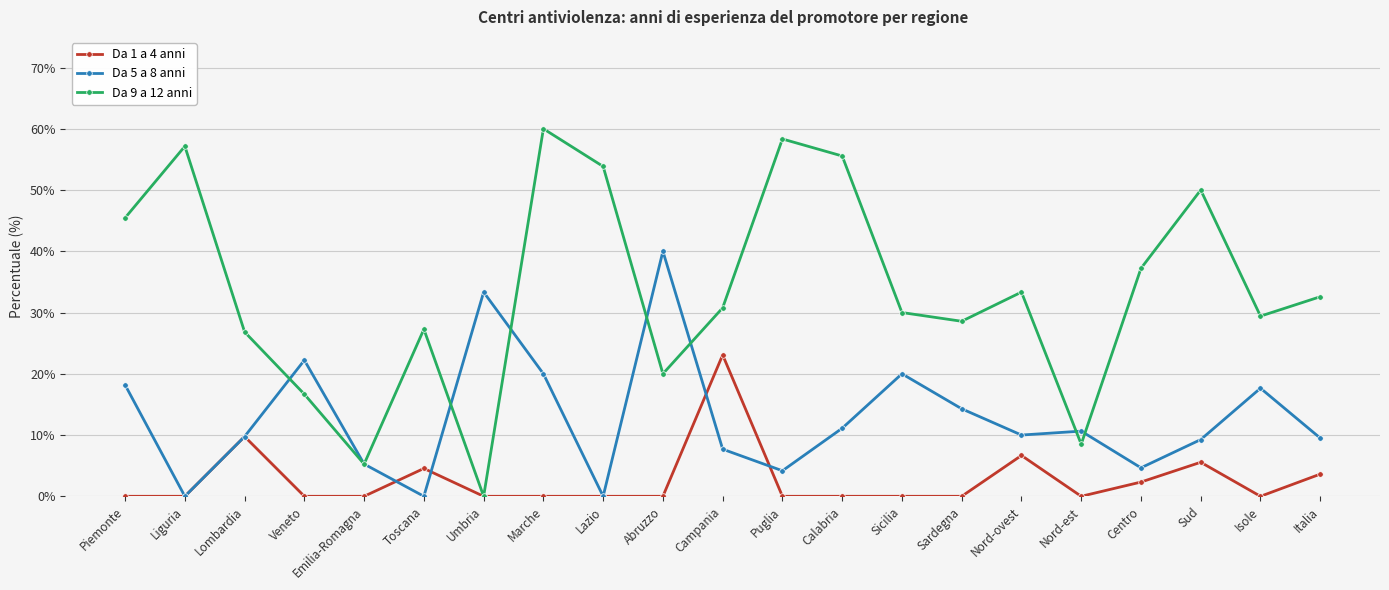

In Da 1 a 4 anni, how many points are higher than both neighbors (excluding endpoints)?

5